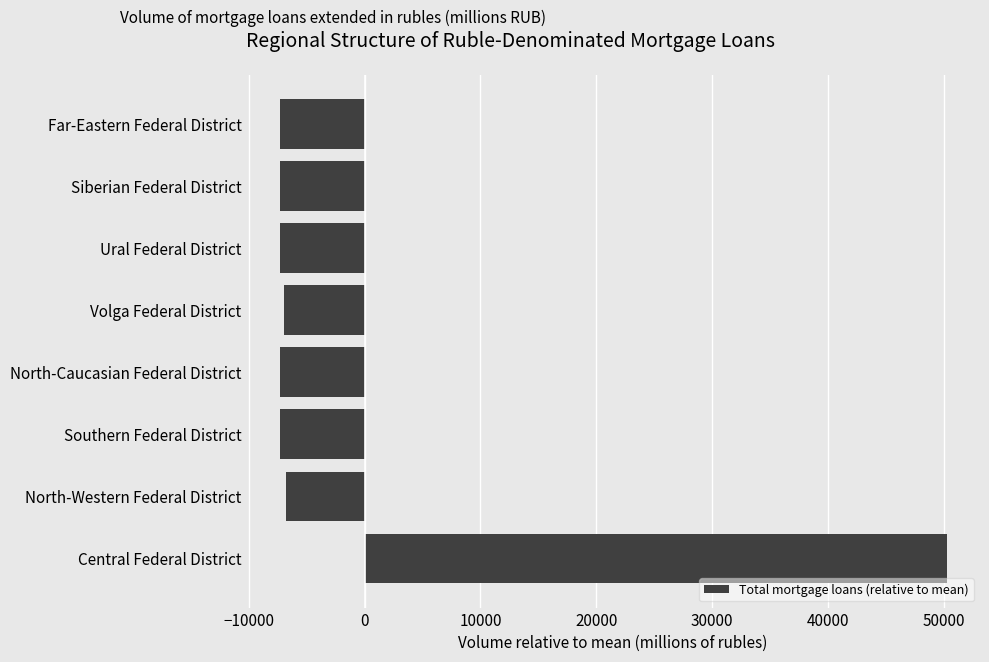

How many data points are above -7285?

3